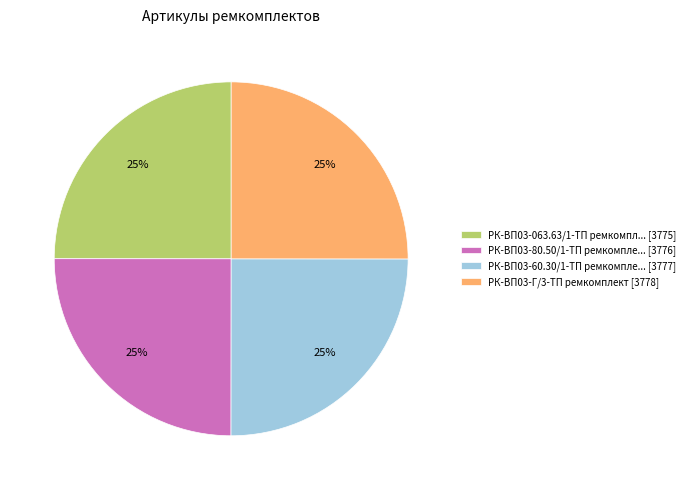

Approximately how many times larger is the value at РК-ВП03-80.50/1-ТП ремкомпле... [3776] compared to РК-ВП03-063.63/1-ТП ремкомпл... [3775]?

1.0